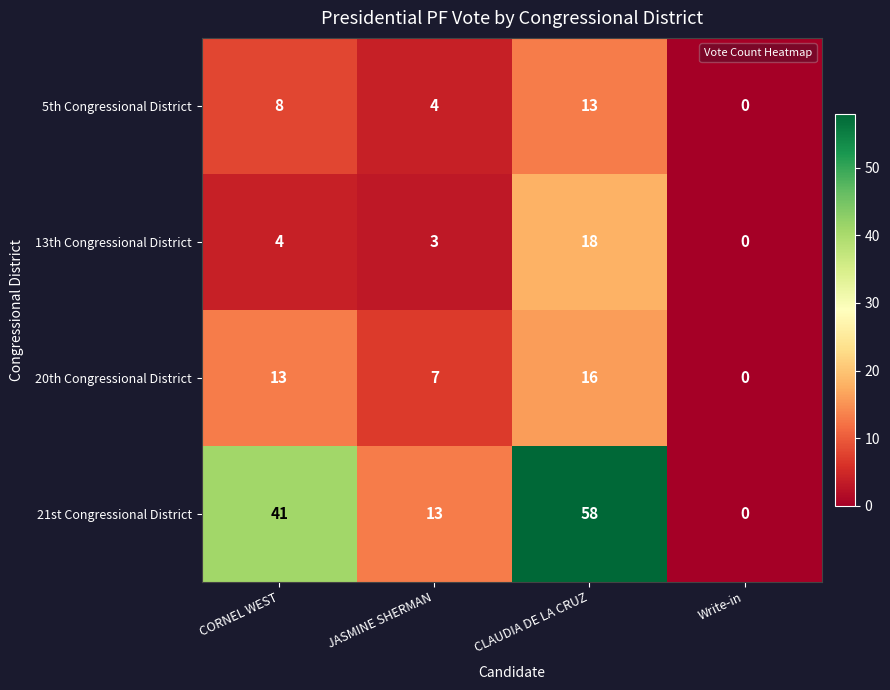

How many distinct data groups are displayed?

4